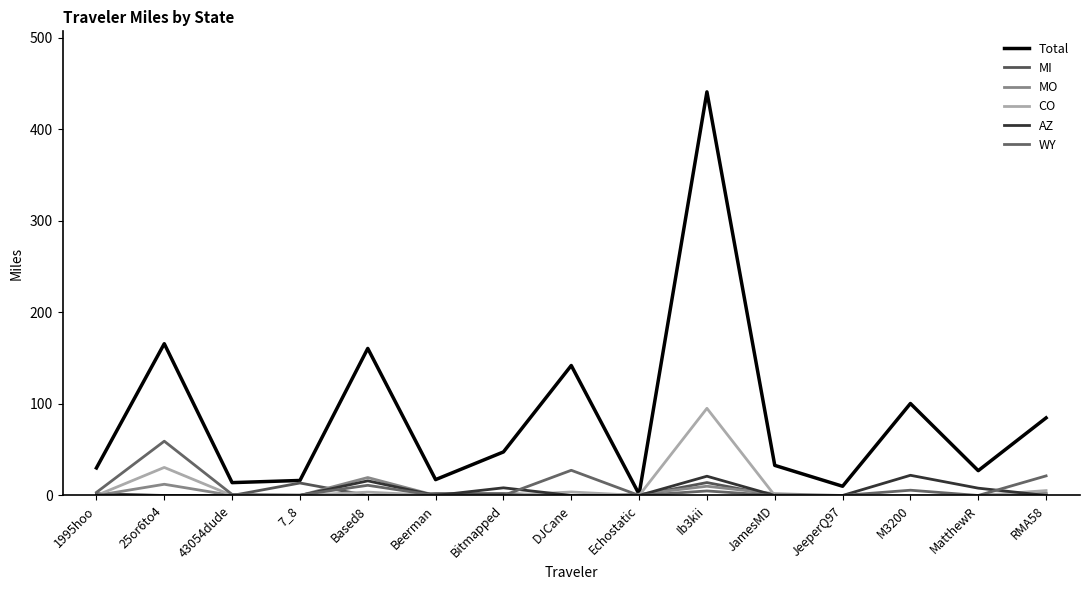

At how many categories does at least one series exceed 157?

3